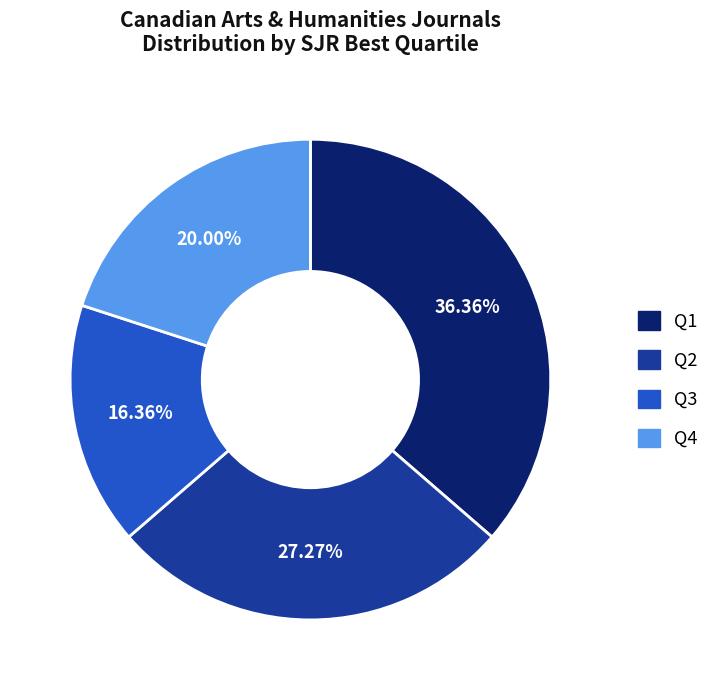

Is it true that Q3 is 9% of the pie?

False